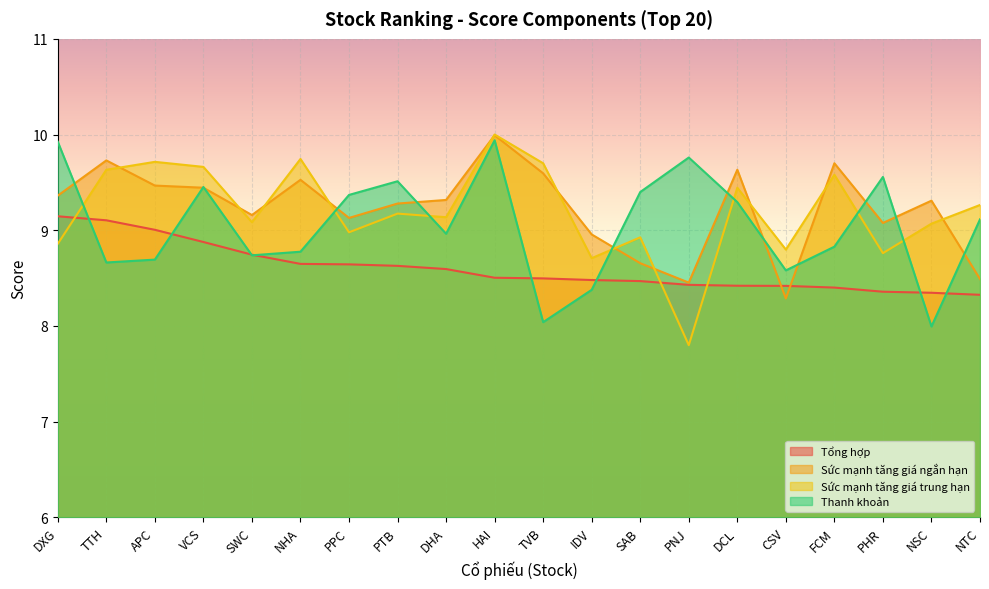

Which series changed the most between HAI and NSC?

Thanh khoản